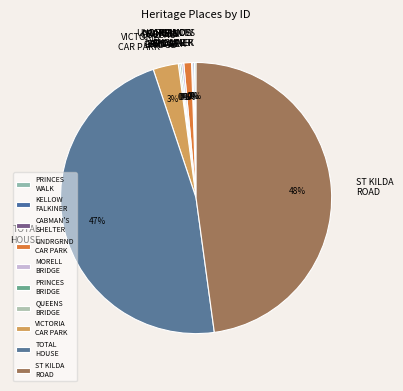

True or false: ST KILDA ROAD accounts for 48% of the total.

True